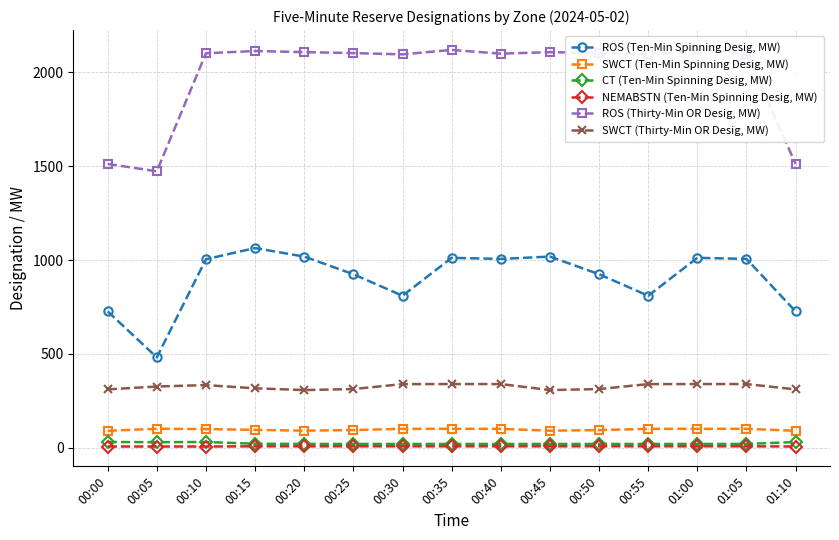

What is the spread (max minus min) of values at 00:10?

2096.6